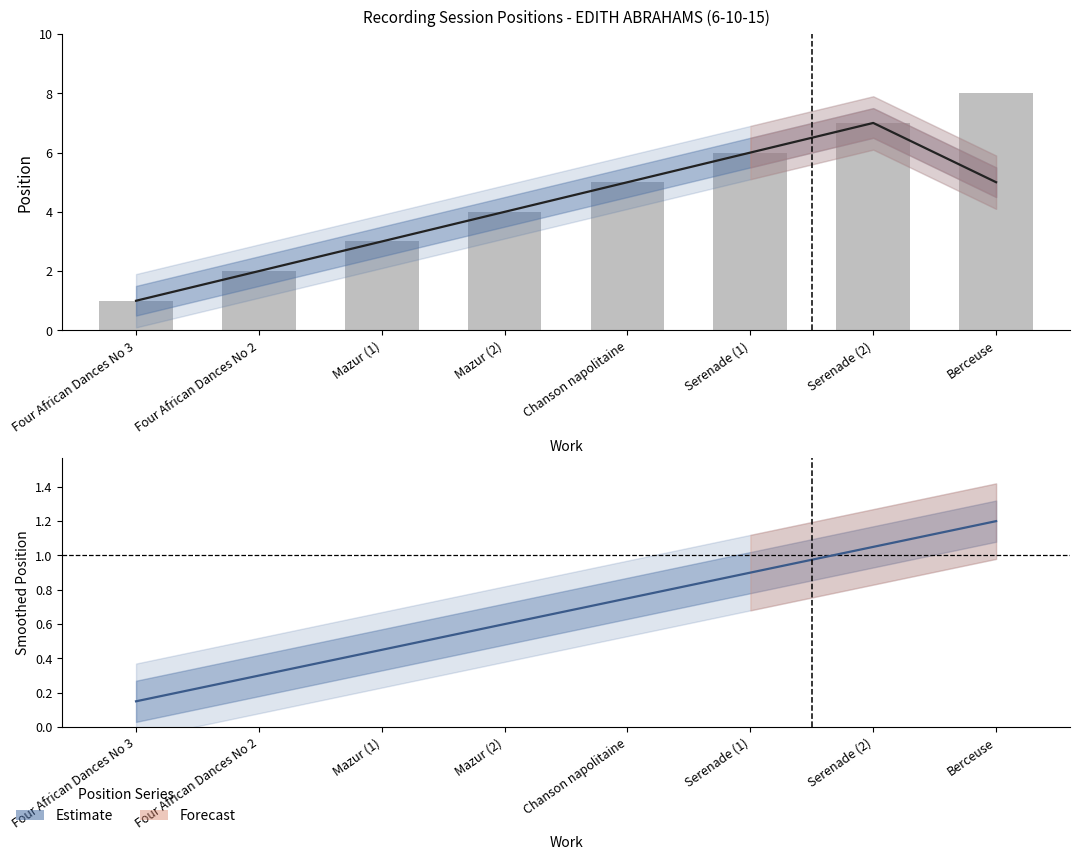

List the labels in order of position value, largest first.

Berceuse, Serenade (2), Serenade (1), Chanson napolitaine, Mazur (2), Mazur (1), Four African Dances No 2, Four African Dances No 3